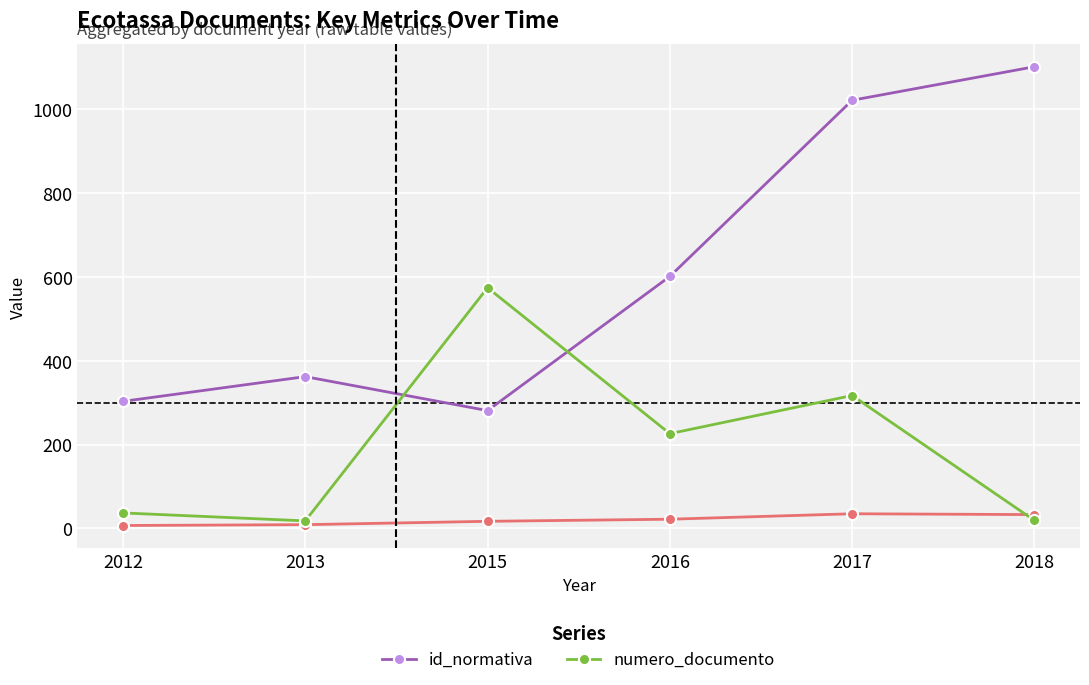

True or false: id_normativa has a value of 362 at 2013.

True